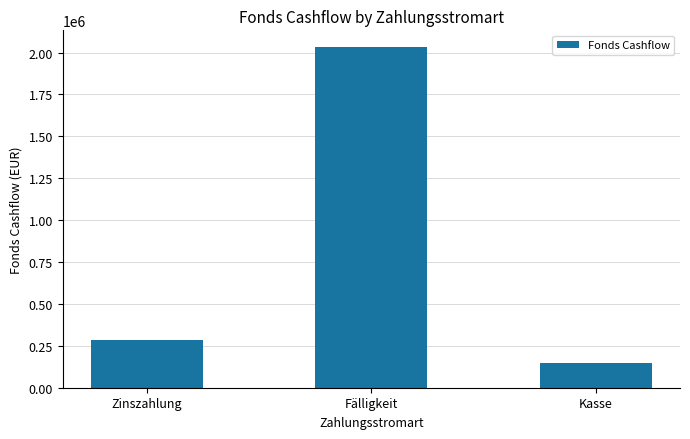

Which label corresponds to the smallest value in the chart?

Kasse